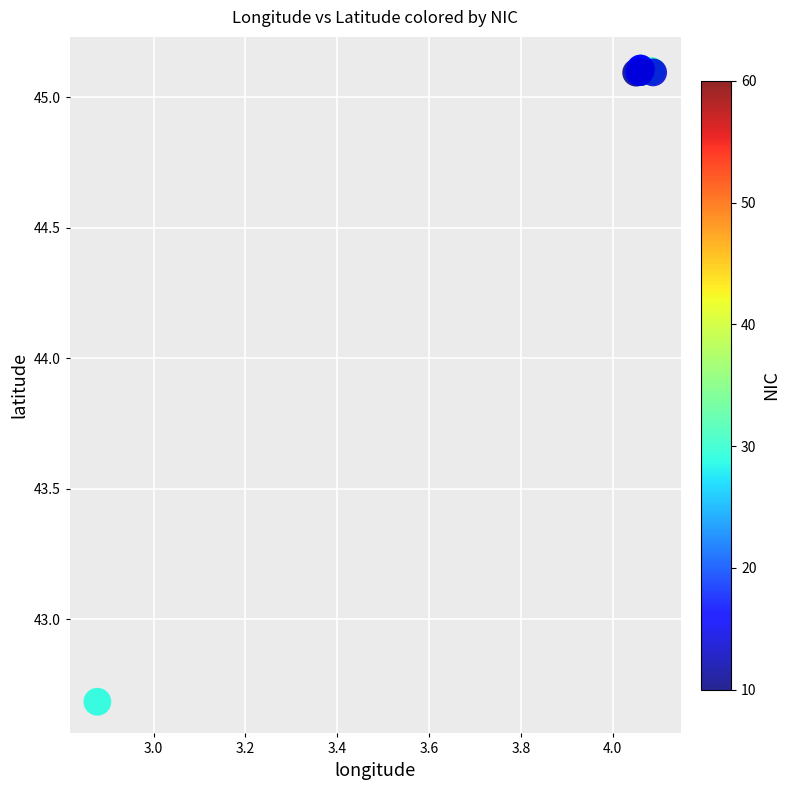

What Y value in the scatter plot is closest to 43?

42.7